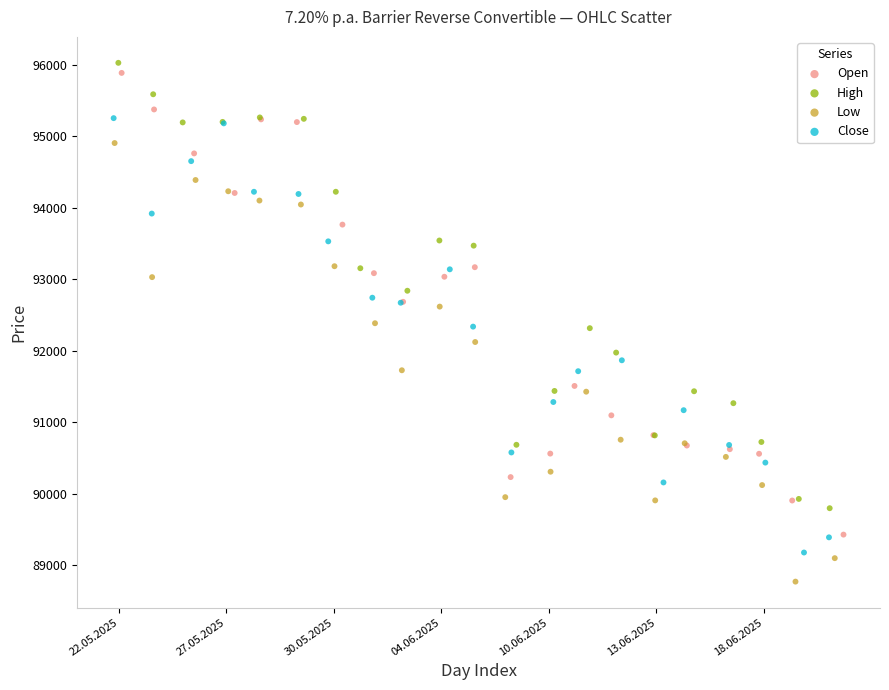

Which series has the widest spread of Y values?

Open